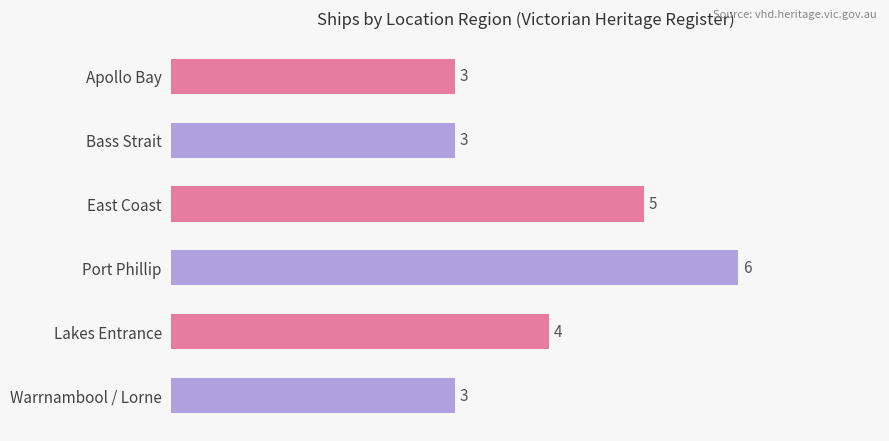

What is the value of the 5th bar from the top?

4